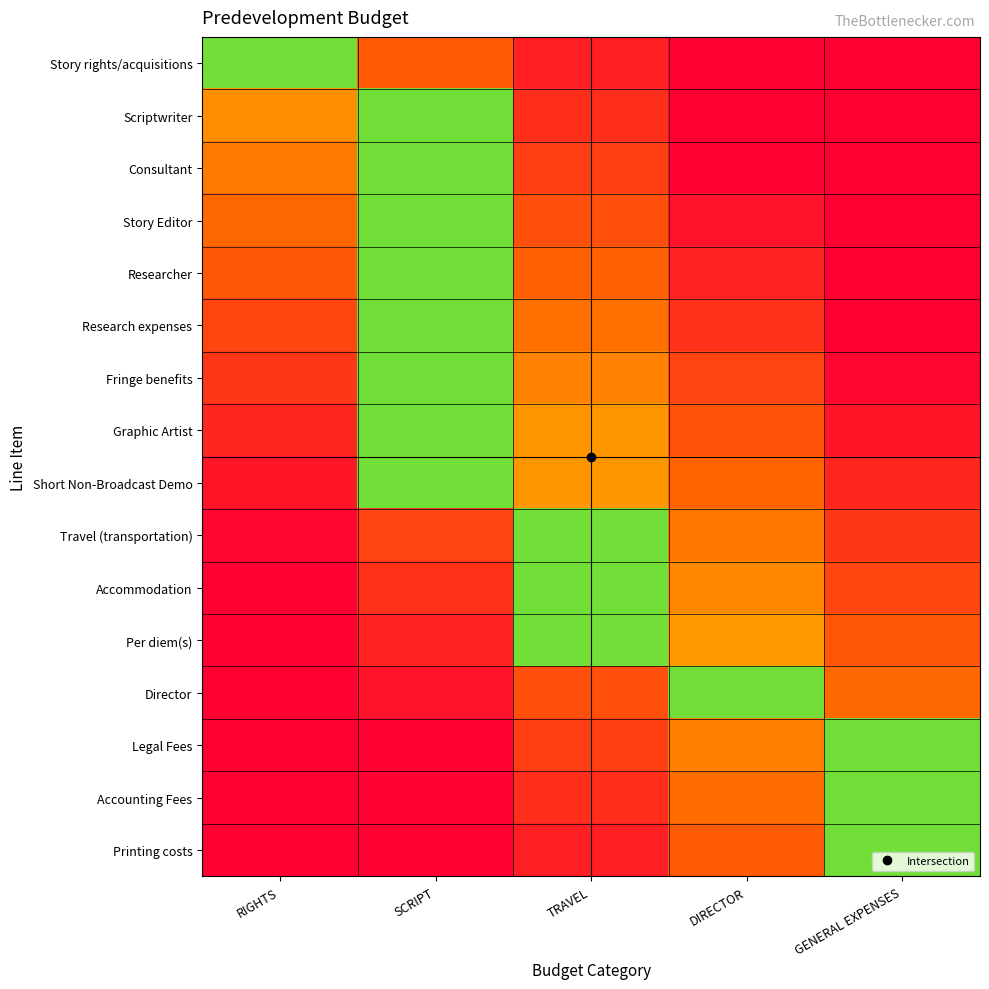

Which series changed the most between RIGHTS and SCRIPT?

Short Non-Broadcast Demo